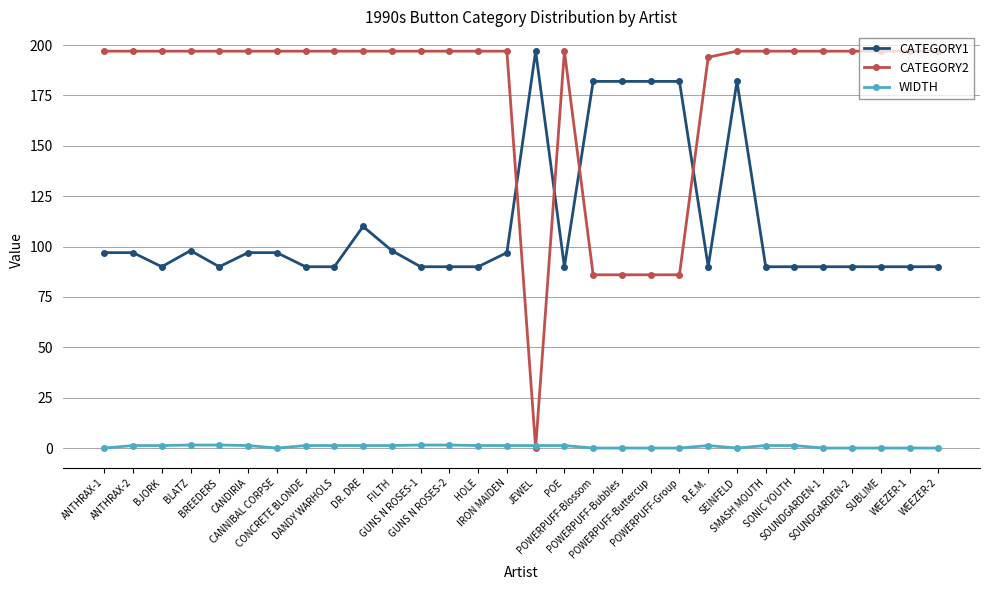

What is the difference between the highest and lowest values at SUBLIME?

197.0